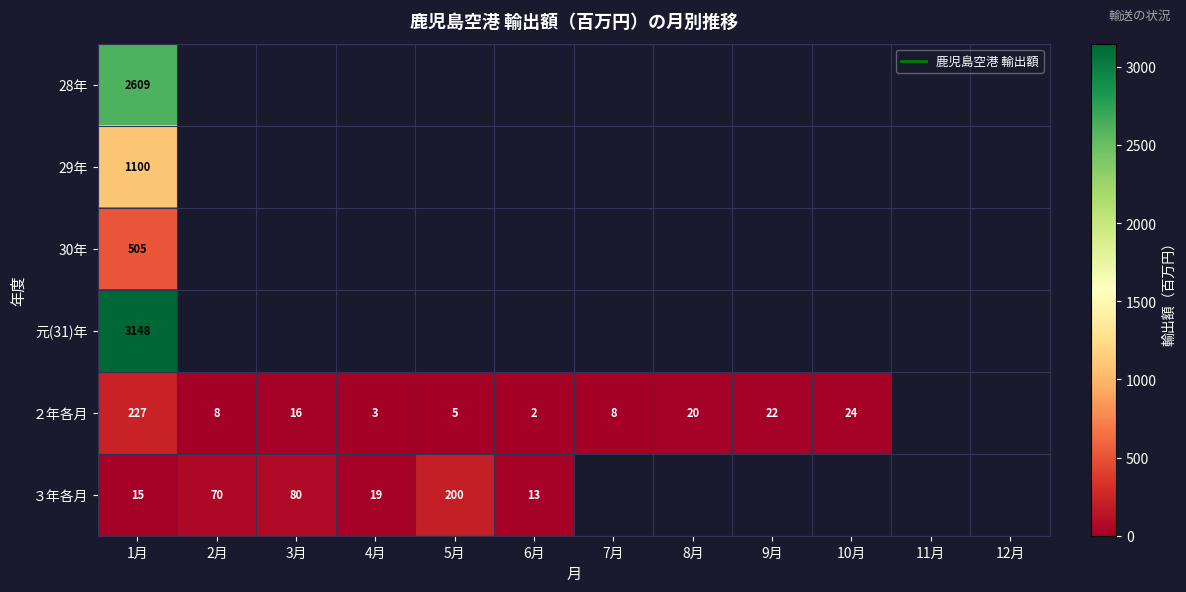

Count the number of categories in the chart.

12